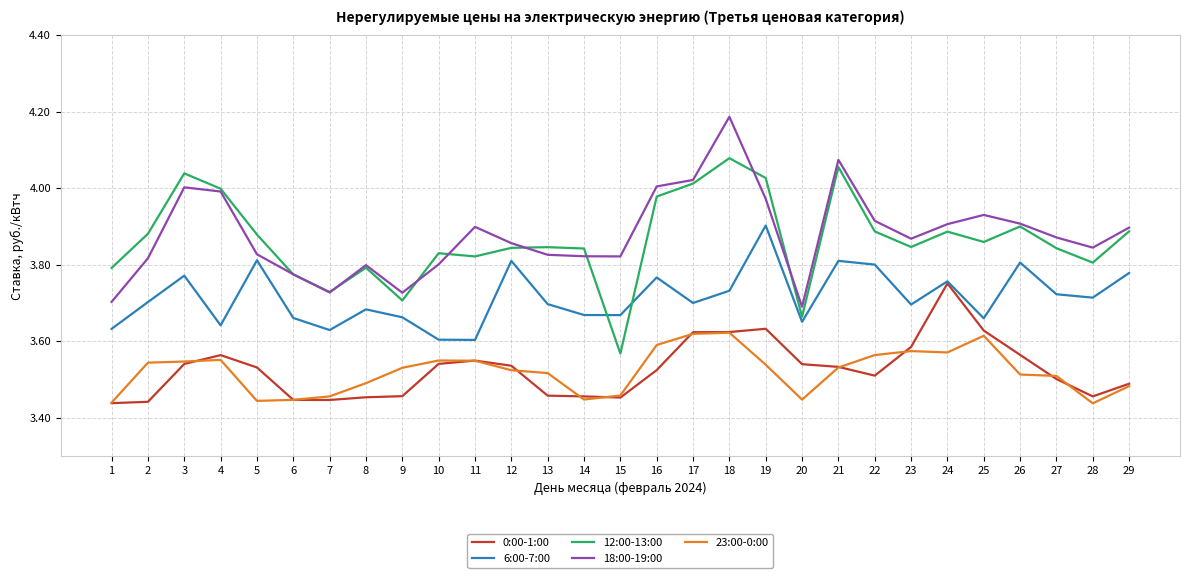

What is the spread (max minus min) of values at 25?

0.3